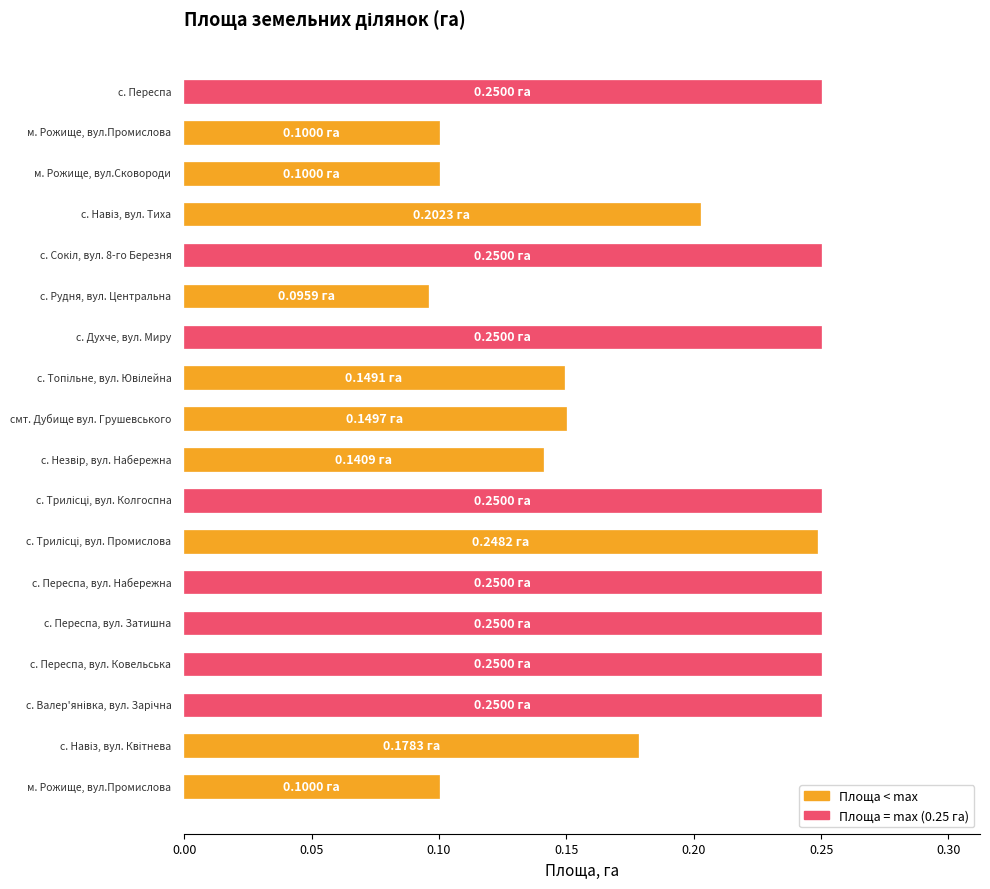

What is the sum of all values?

3.5